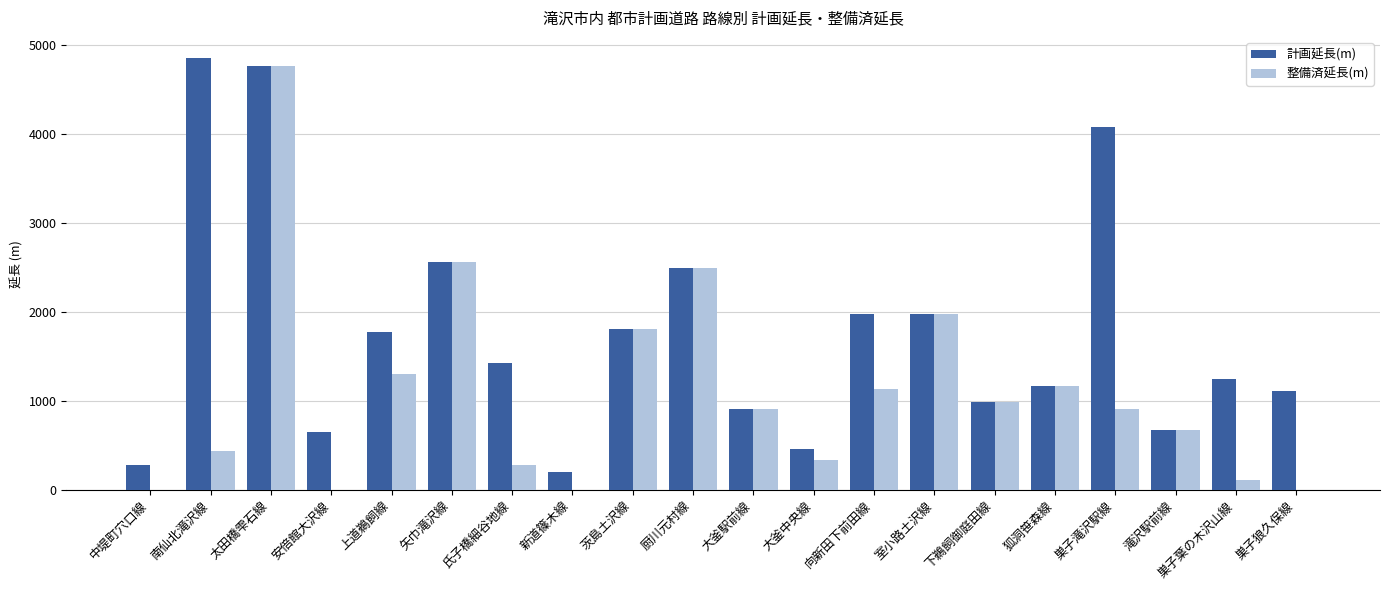

The 計画延長(m) series shows 1250 at 巣子葉の木沢山線. True or false?

True